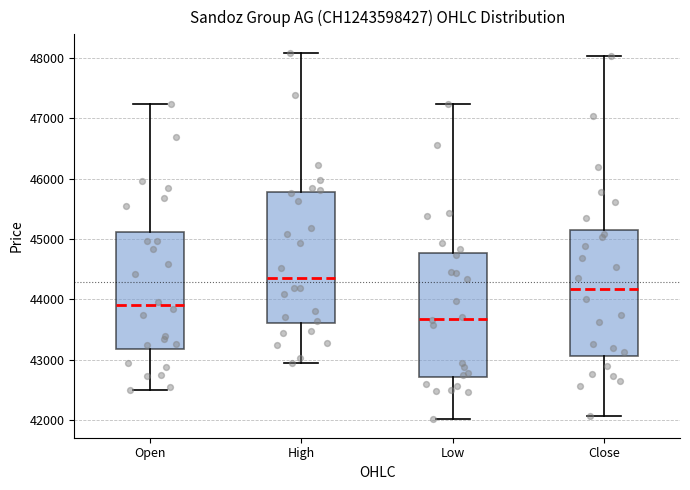

Which box's median line is the lowest?

Low